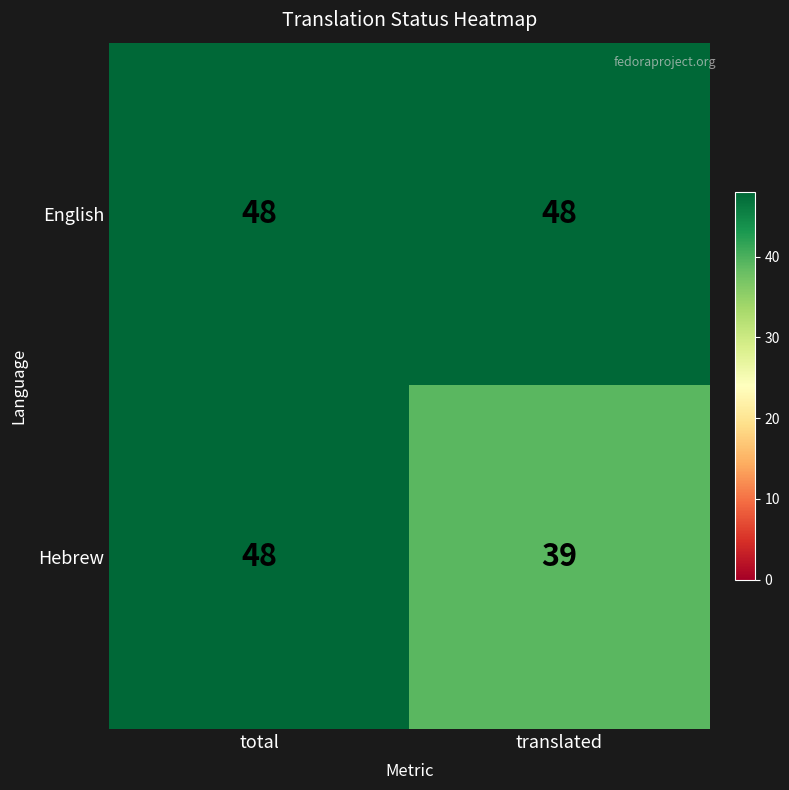

Rank the categories by Hebrew value from highest to lowest.

total, translated